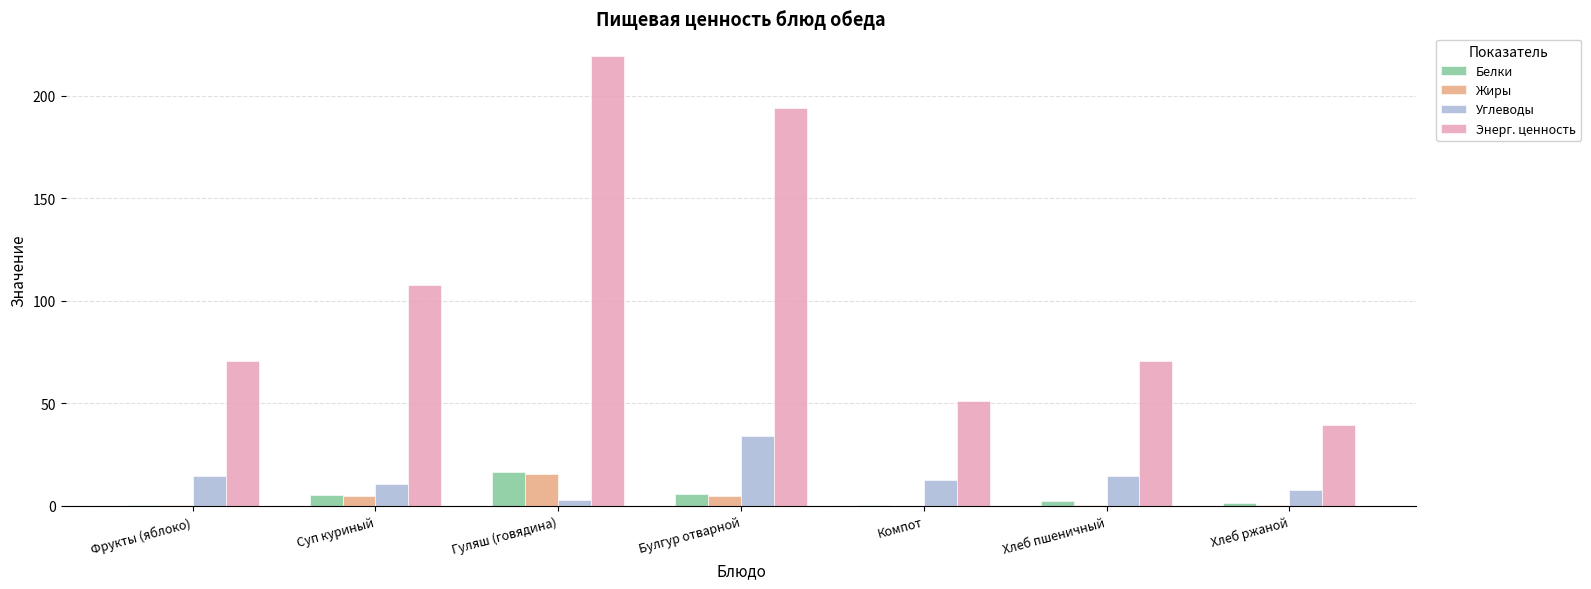

Which series changed the most between Гуляш (говядина) and Хлеб пшеничный?

Энерг. ценность